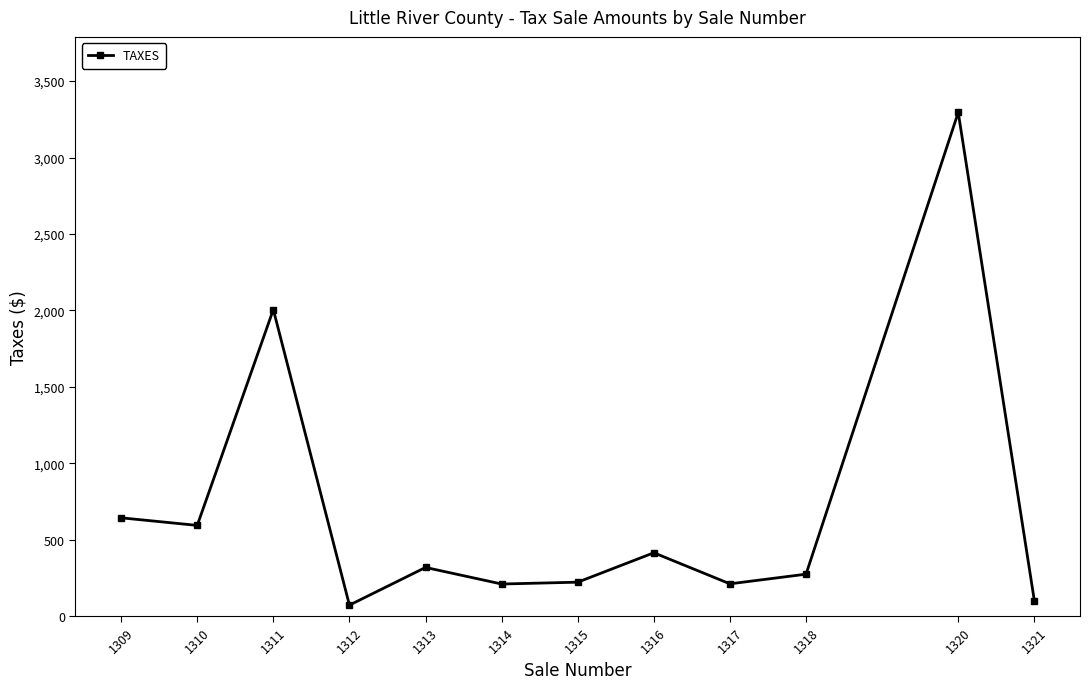

Where is the first local maximum?

1311